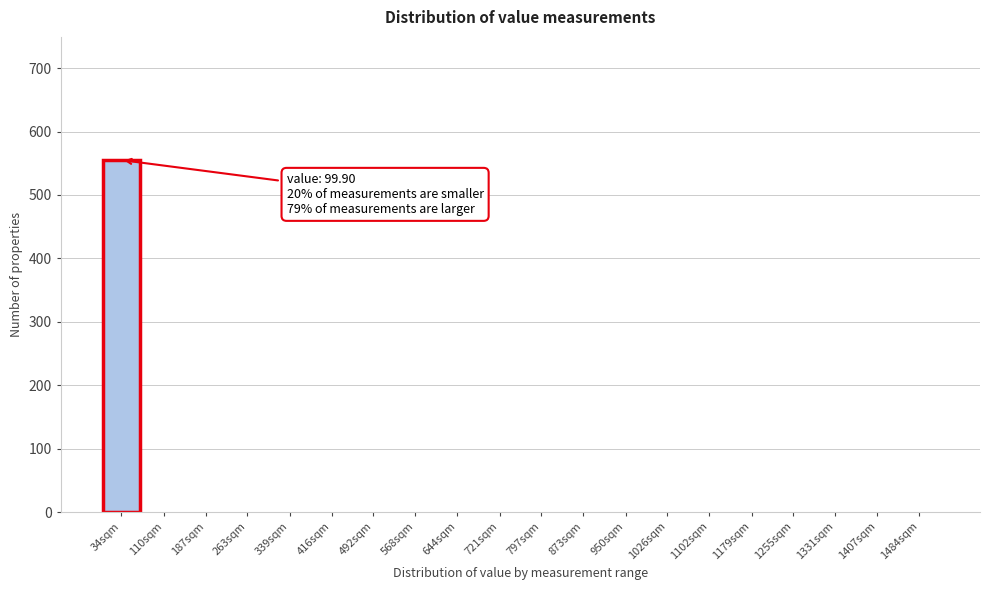

Reading left to right, transcribe all the data shown in this chart.

34sqm=555	110sqm=0	187sqm=0	263sqm=0	339sqm=0	416sqm=0	492sqm=0	568sqm=0	644sqm=0	721sqm=0	797sqm=0	873sqm=0	950sqm=0	1026sqm=0	1102sqm=0	1179sqm=0	1255sqm=0	1331sqm=0	1407sqm=0	1484sqm=0